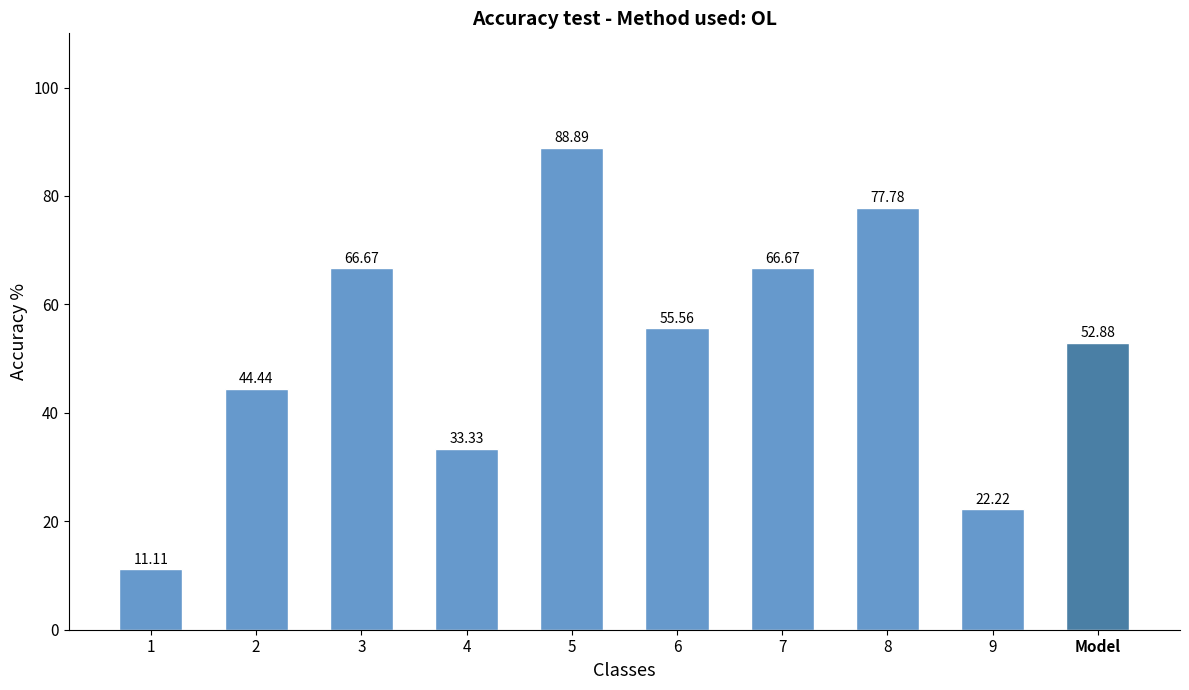

What value does the data have at 8?

77.8